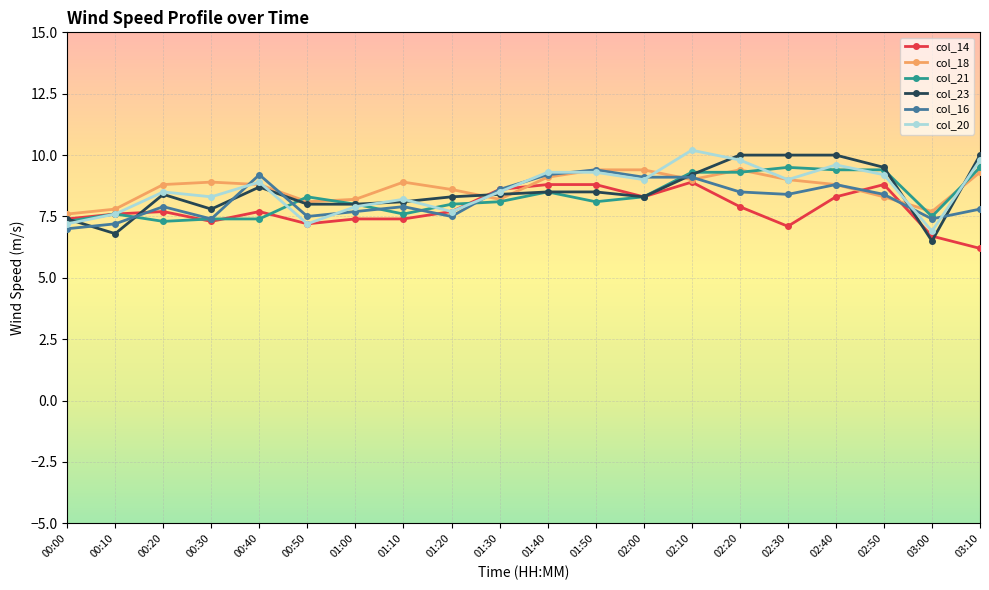

What is the maximum value shown in the chart?

10.2